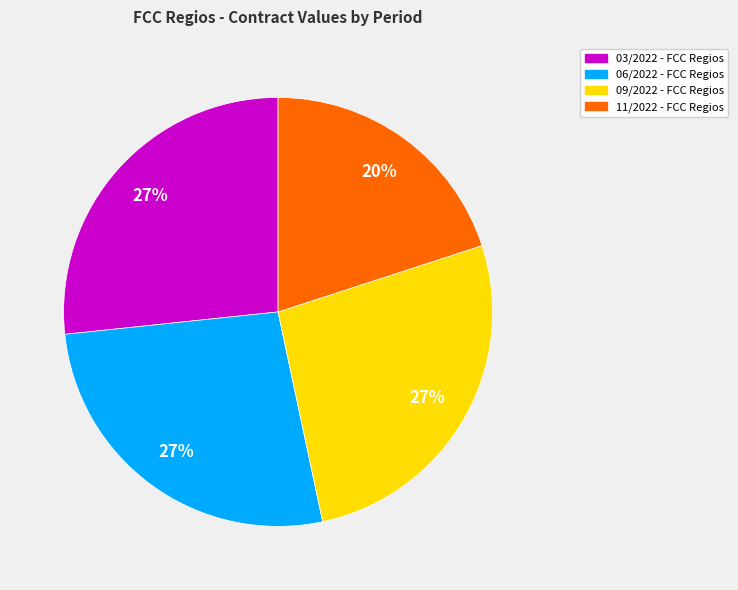

Which category has the smallest portion of the pie?

11/2022 - FCC Regios